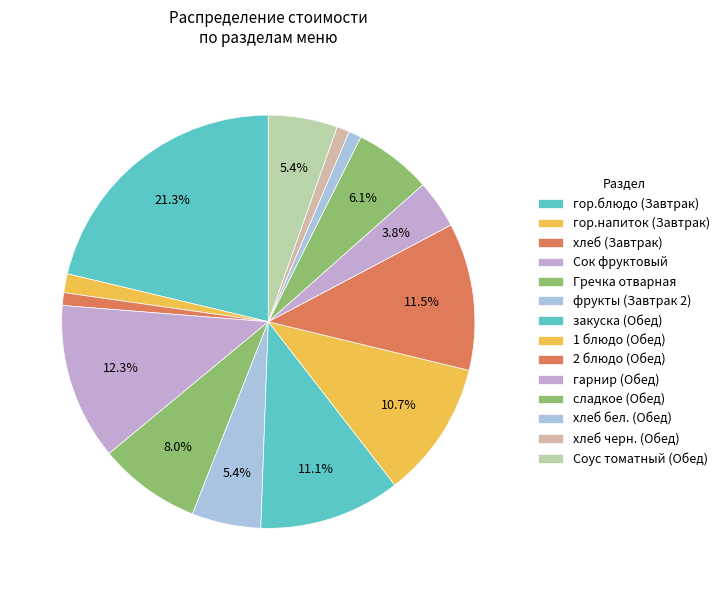

To the nearest percent, what is the combined percentage of гор.блюдо (Завтрак) and Гречка отварная?

29%